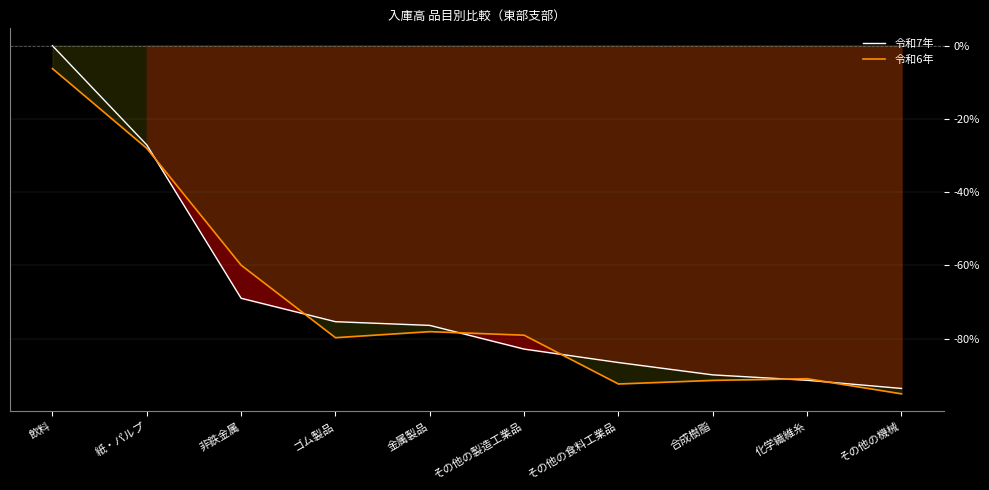

What is the value of the 令和7年 point at the 5th from the left?

-76.4